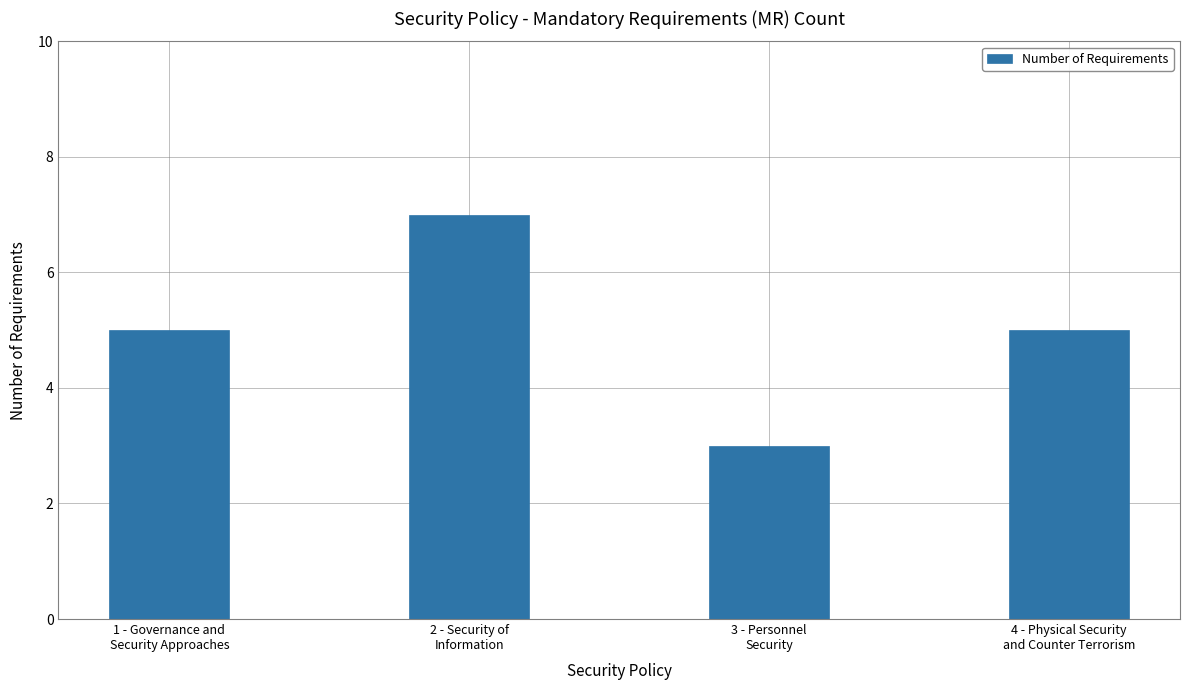

What is the value of the 2nd bar from the left?

7